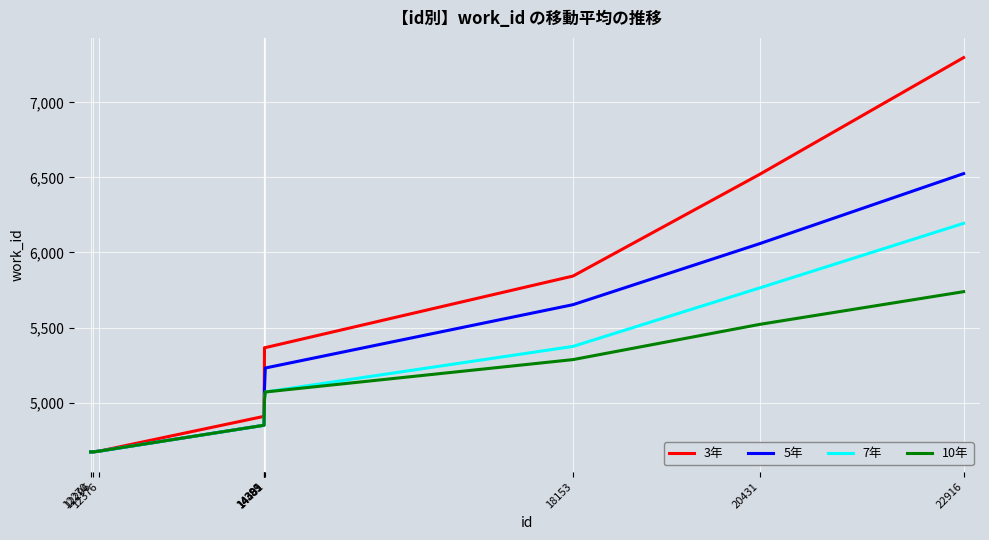

At how many categories does at least one series exceed 5128?

6